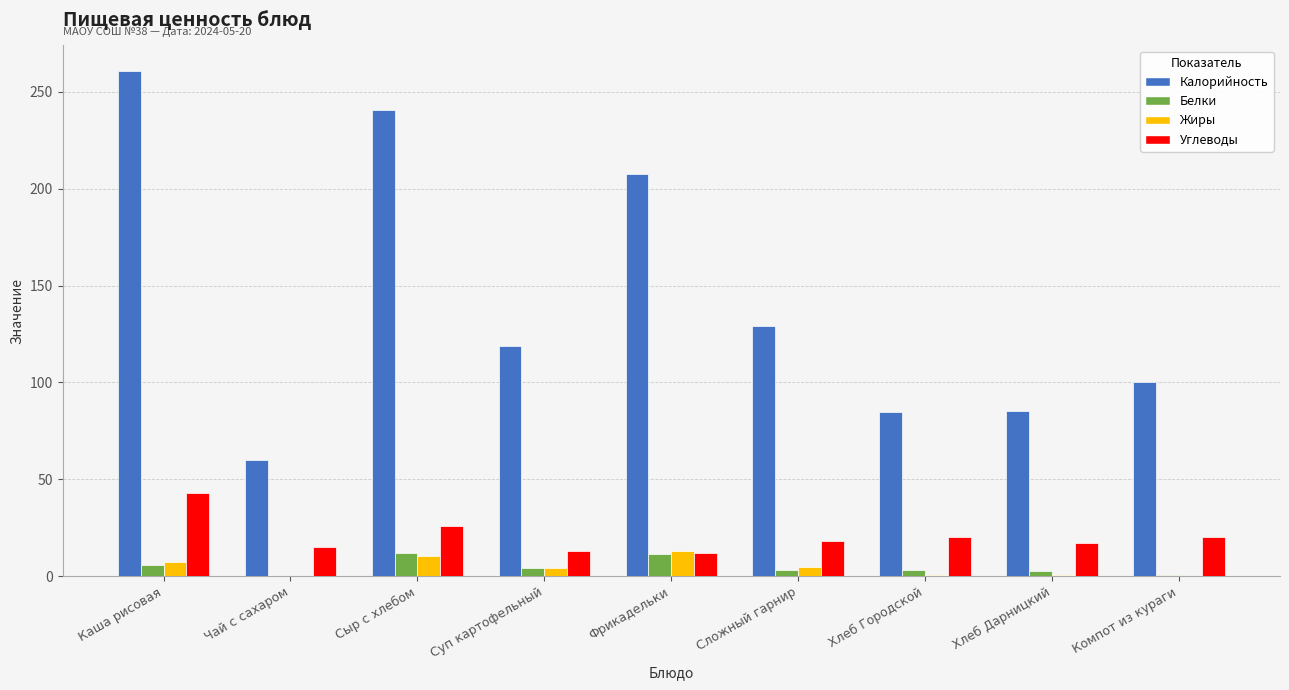

What is the average value of the Калорийность series?

143.1